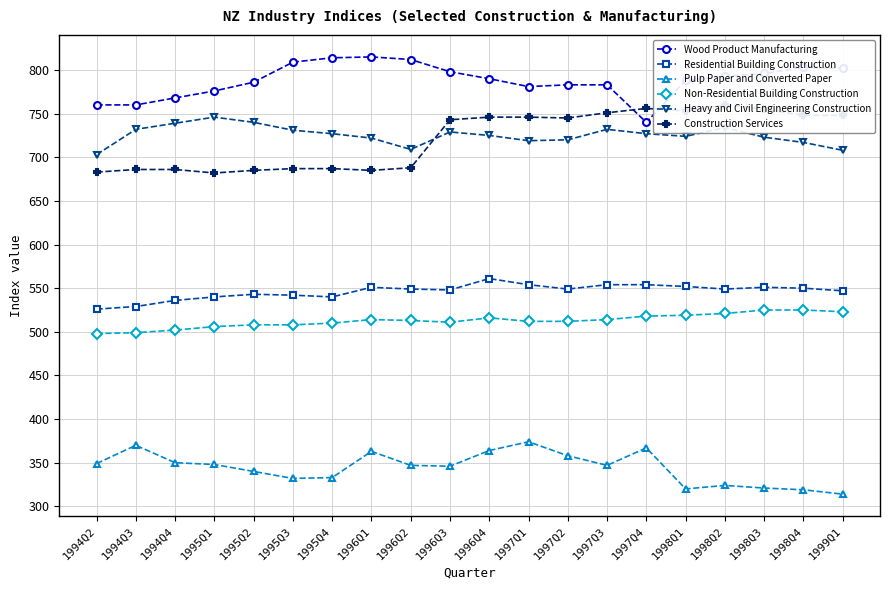

What position from the left is 1999Q1?

20